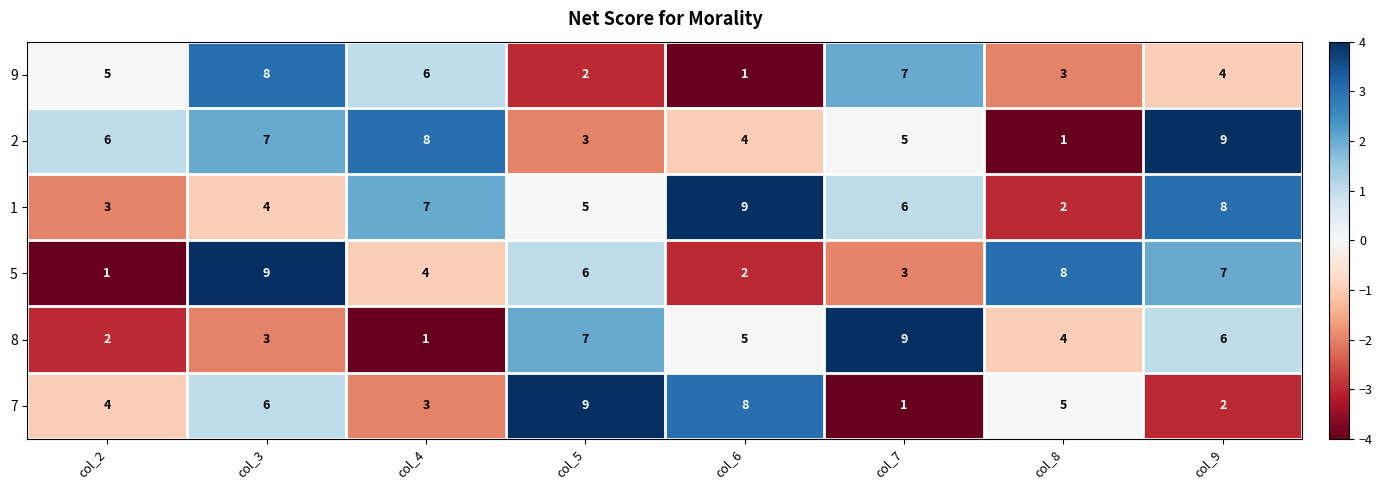

Which series has the largest total across all categories?

1